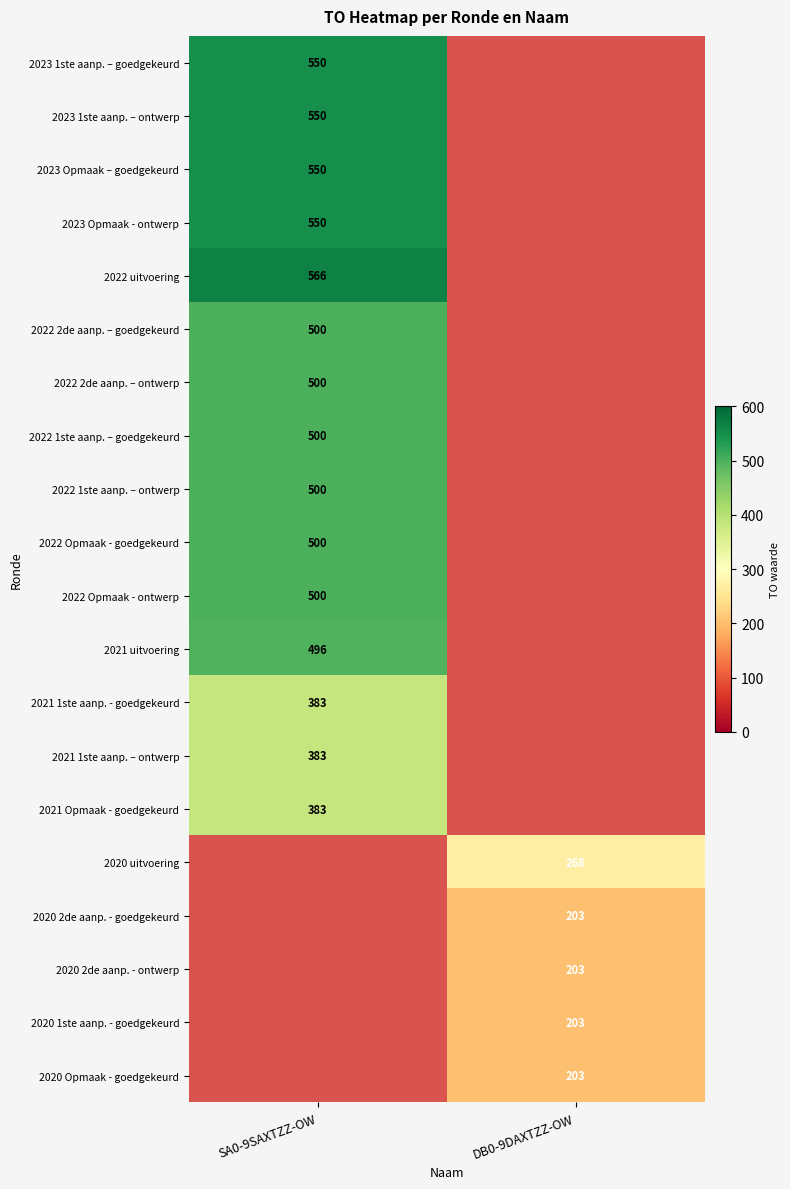

The value of 2022 2de aanp. – goedgekeurd at SA0-9SAXTZZ-OW is 650. True or false?

False